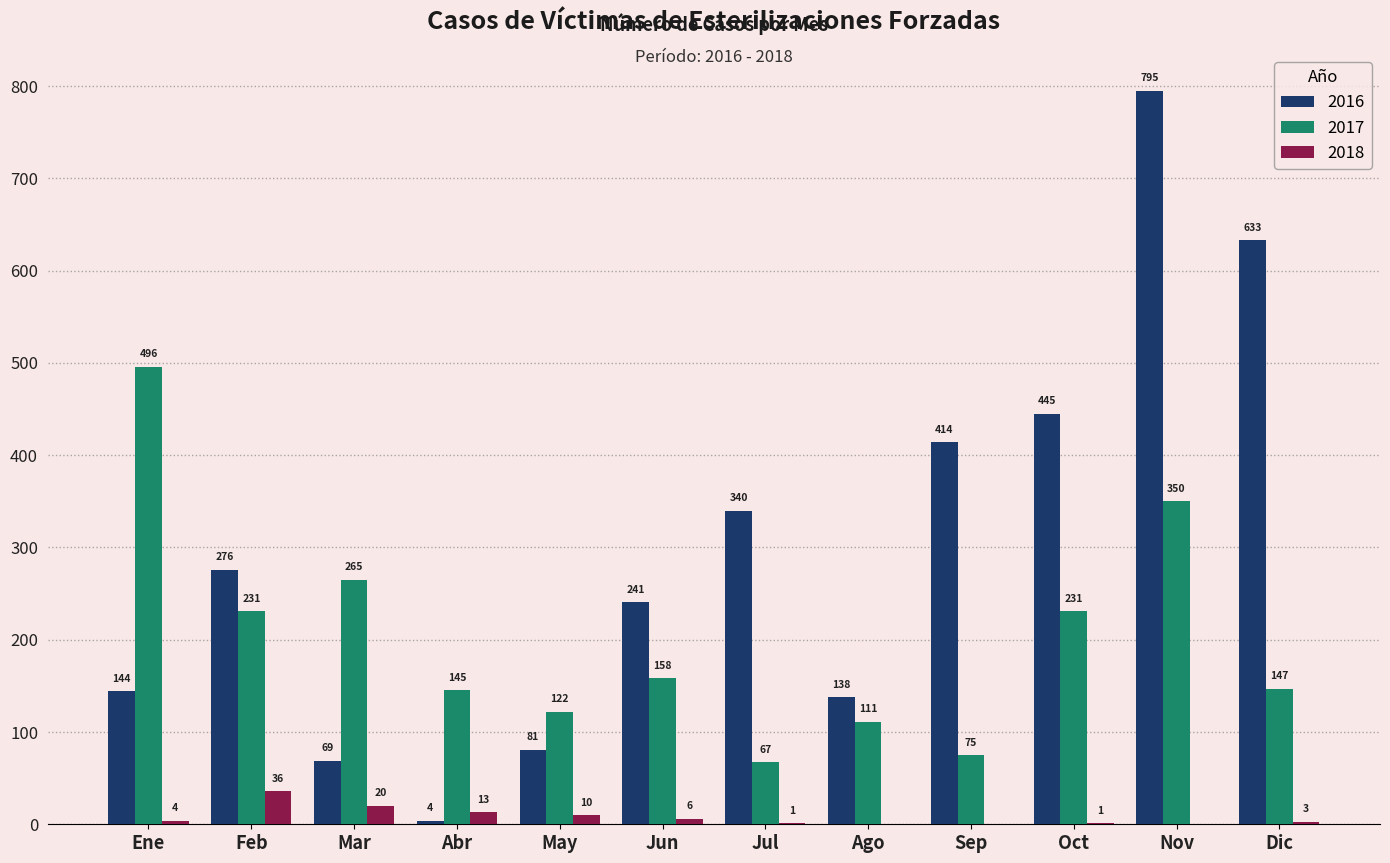

At which label does 2018 reach its peak?

Feb